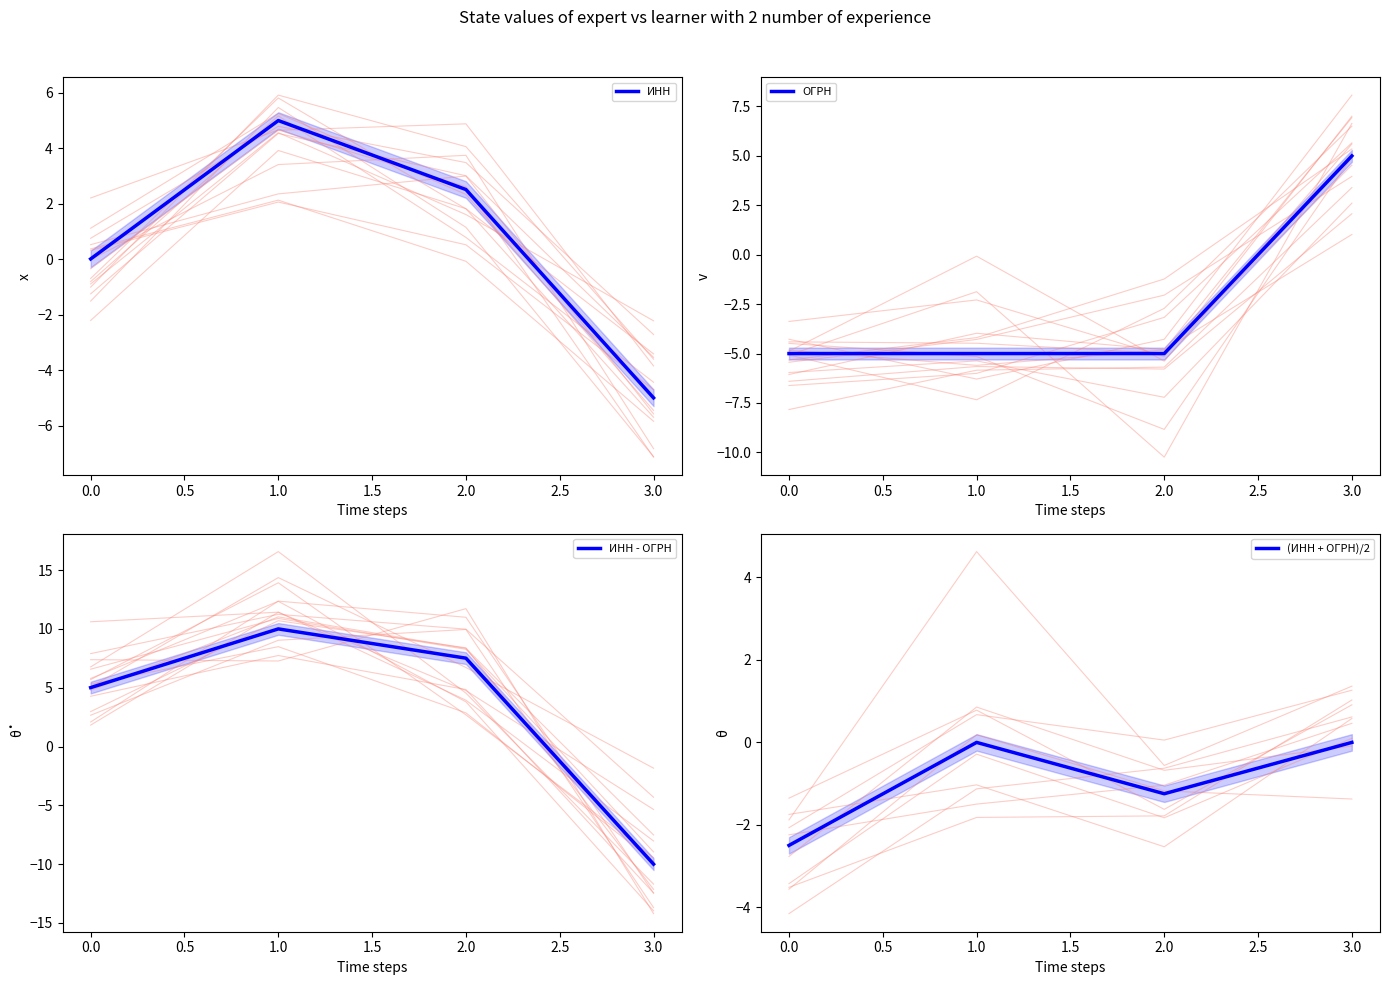

Which series has the widest spread of values?

ИНН - ОГРН